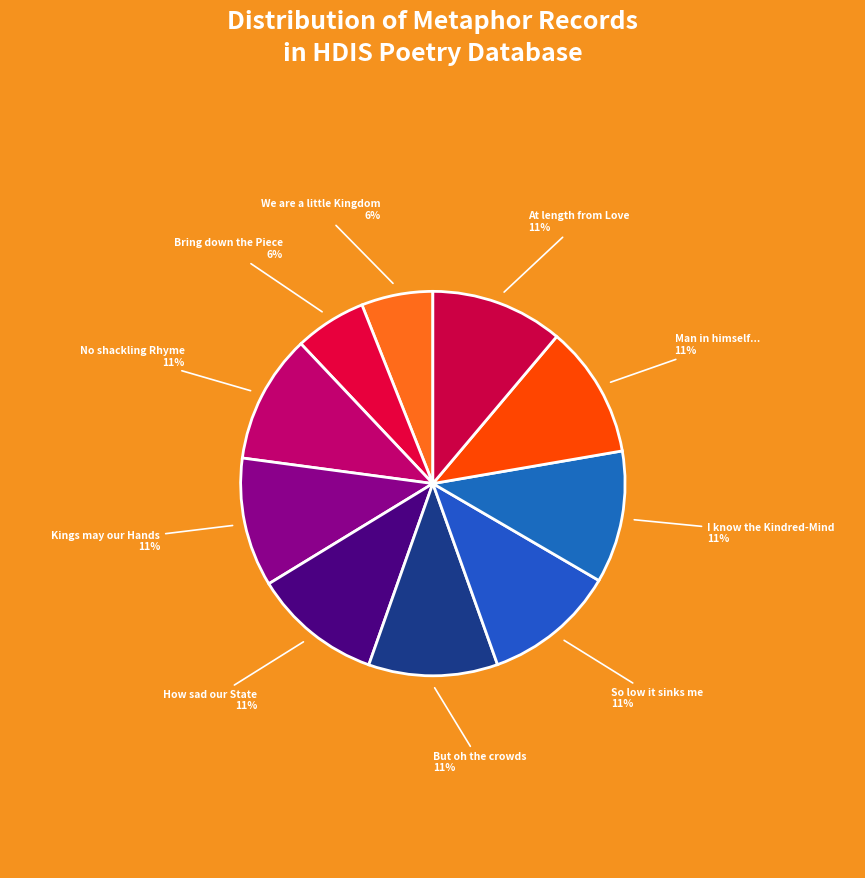

Rank the categories by value from lowest to highest.

We are a little Kingdom, Bring down the Piece, No shackling Rhyme, Kings may our Hands, How sad our State, But oh the crowds, So low it sinks me, I know the Kindred-Mind, Man in himself a little World, At length from Love